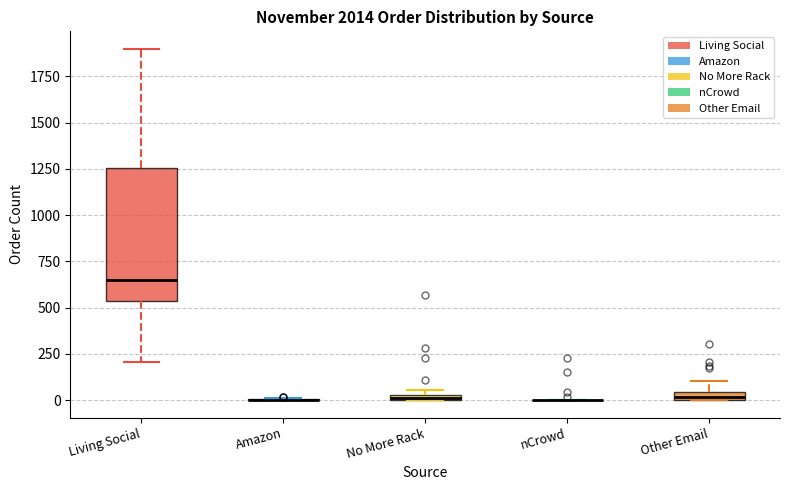

Where is the upper edge of the box for No More Rack on the y-axis? The values are not printed on the chart, so give them approximately, as read against the axis.

50